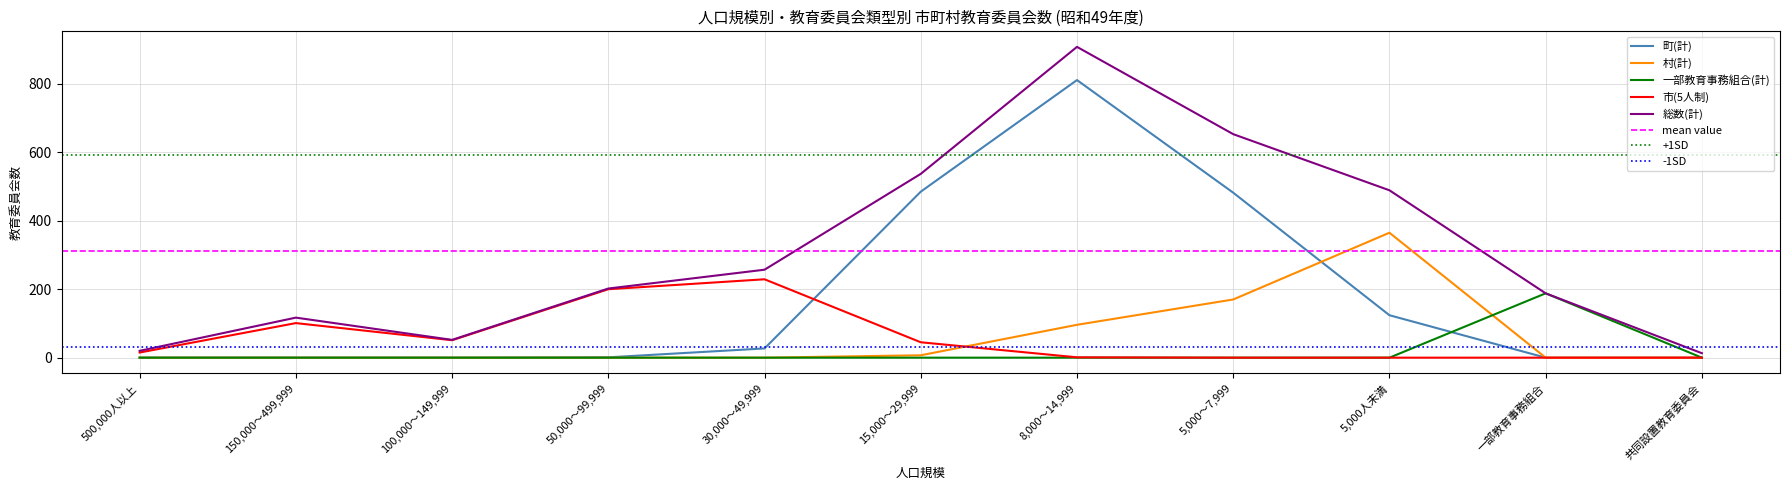

Is it true that 町(計) equals 0 at 500,000人以上?

True